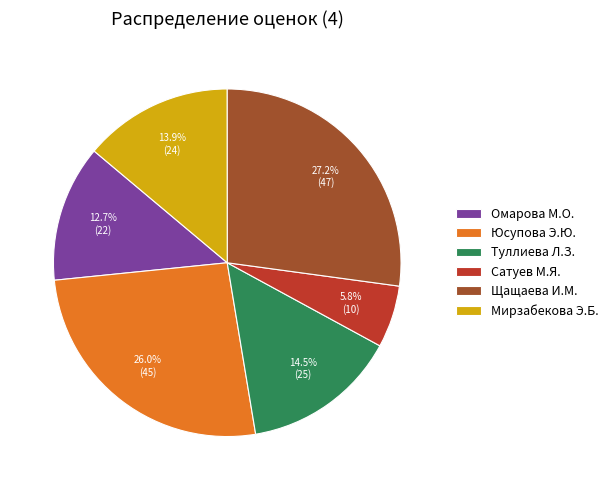

Does any single category account for the majority?

No